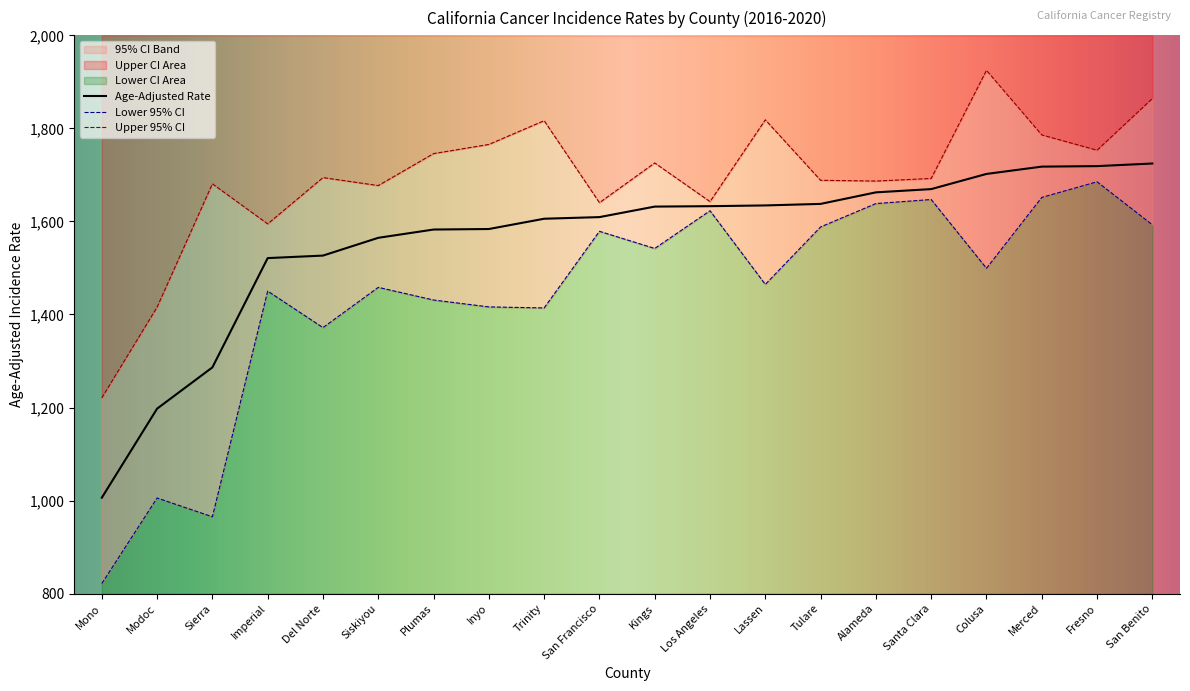

Is the value of Lower 95% CI at Alameda greater than the value of Upper 95% CI at Del Norte?

No